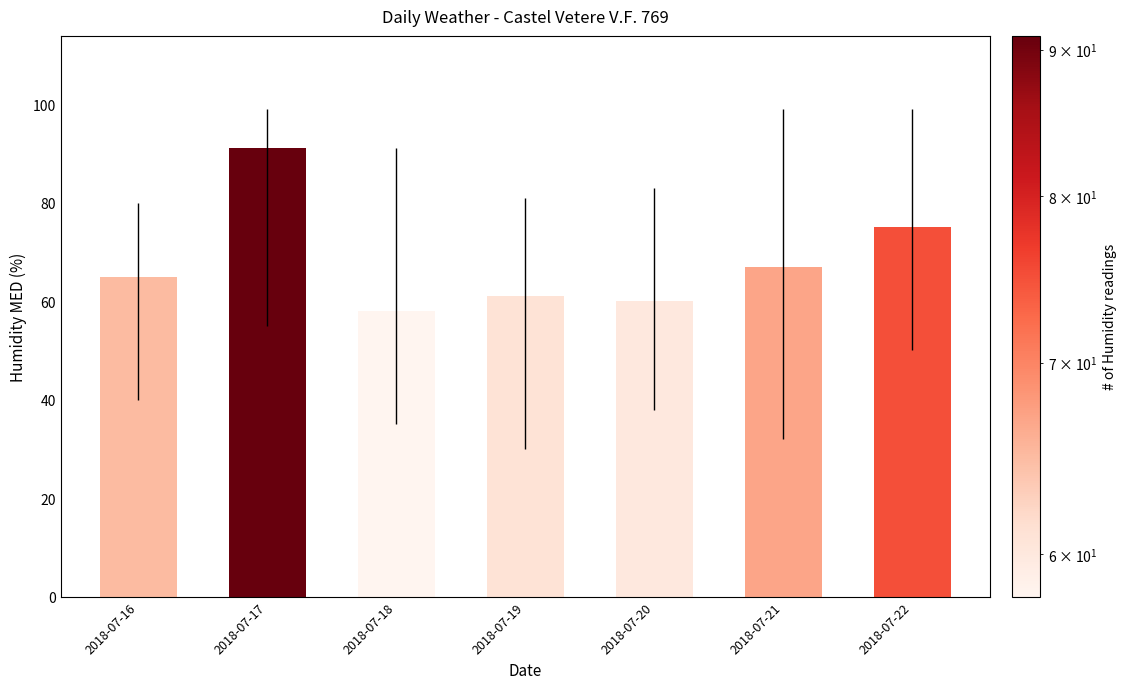

Is it true that the value at 2018-07-17 is 125?

False